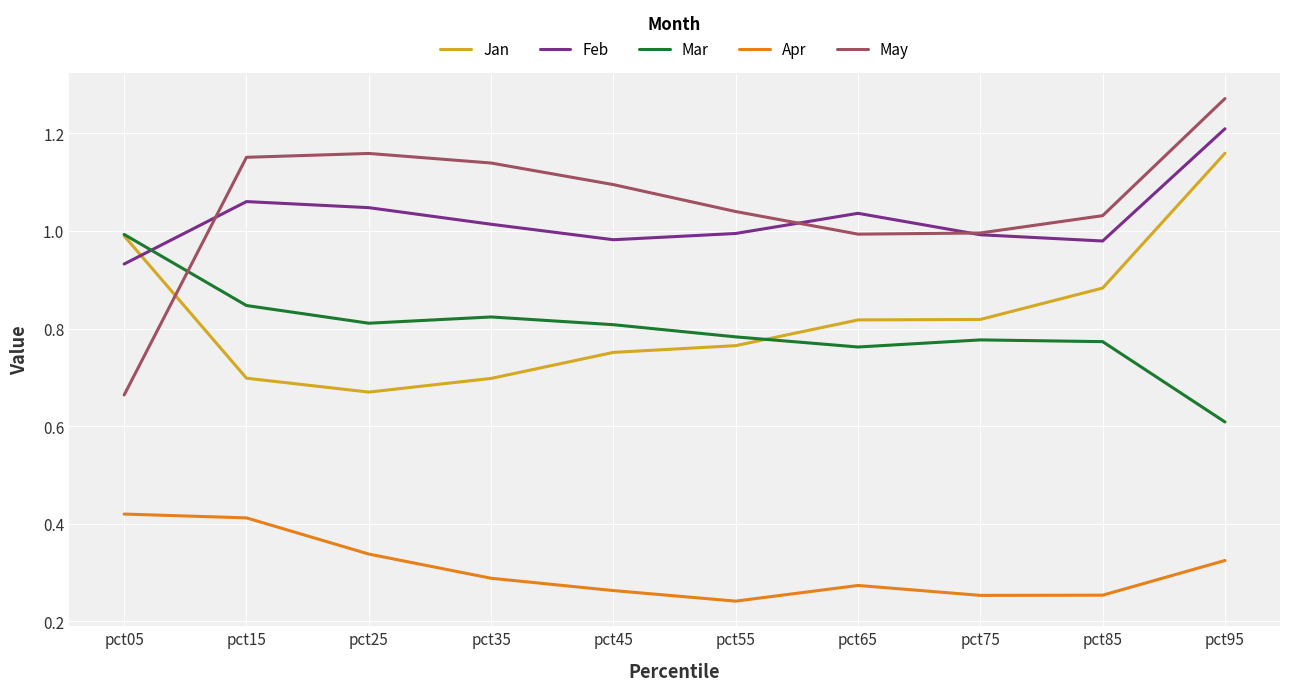

Does the chart display data point markers on the line(s)?

No